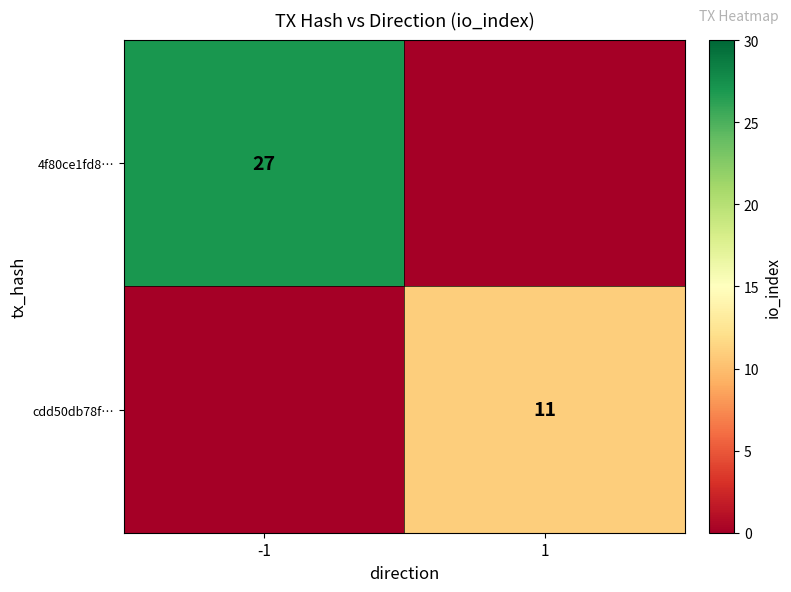

Which category has the lowest value across all series?

1